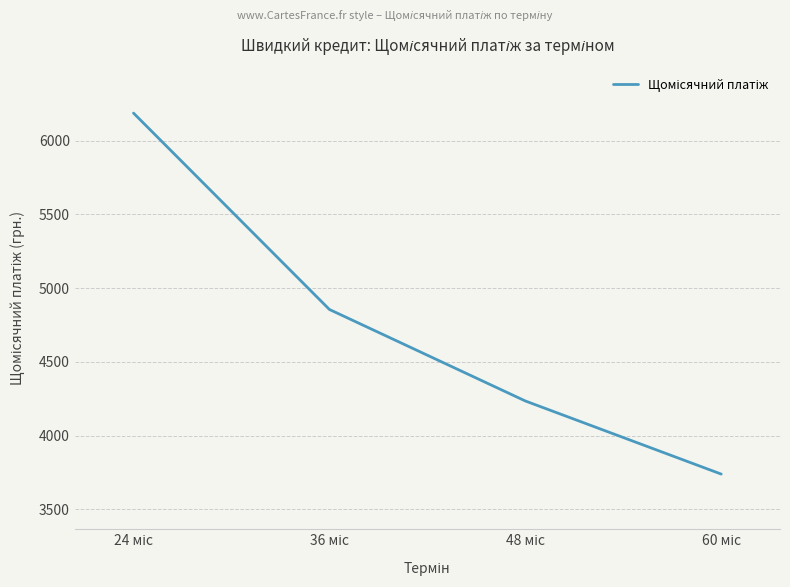

Is this an area chart (filled region under the line)?

No